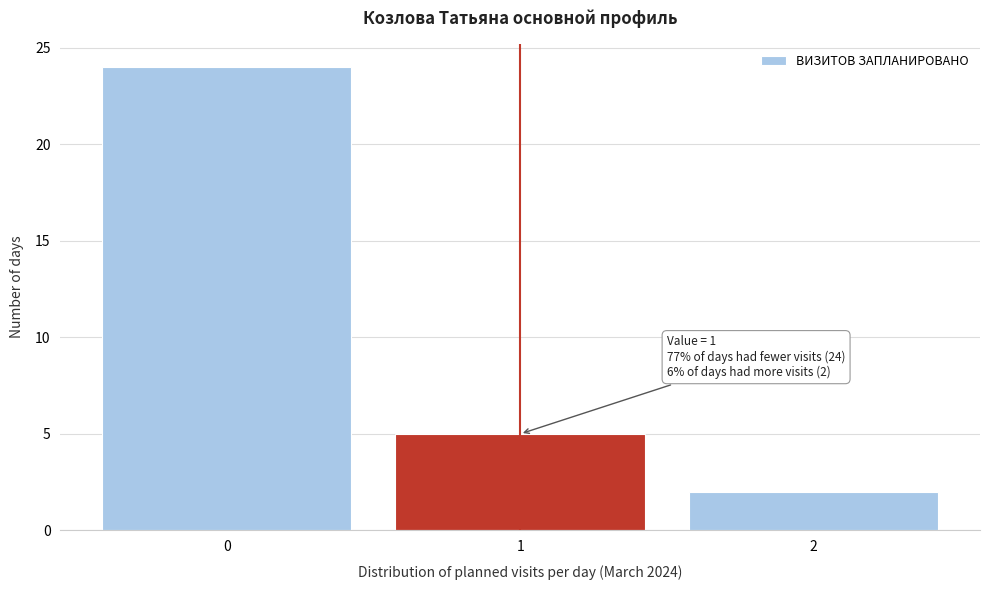

Reading right to left, list all the values displayed in this chart.

2=2	1=5	0=24